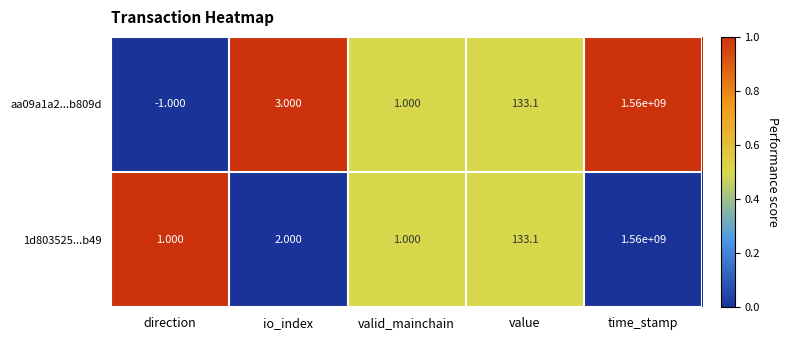

Where is 1d803525...b49 nearest to the value 780000000?

value